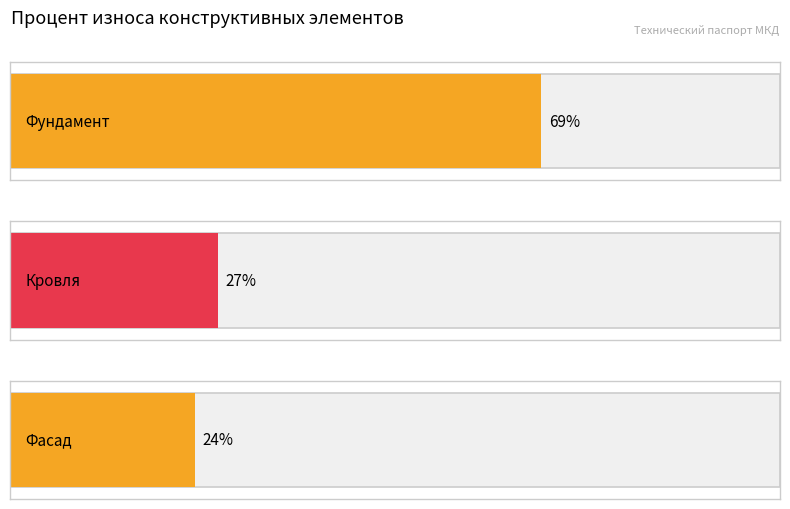

Does the chart contain stacked bars?

No